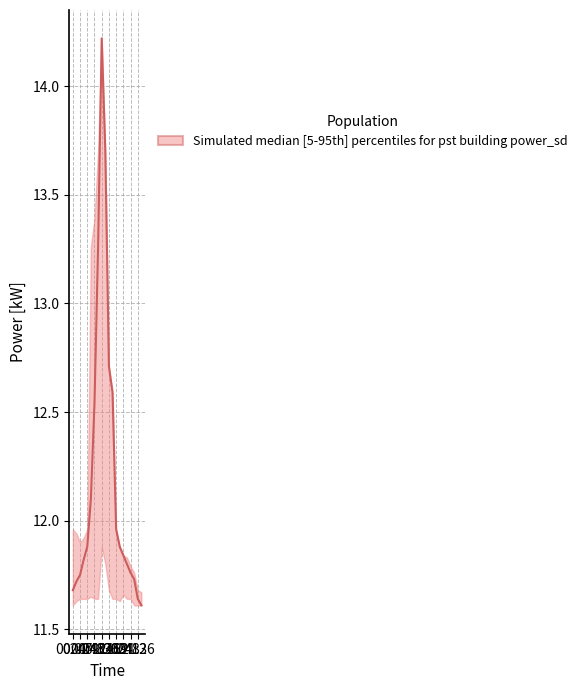

What is the maximum value shown in the chart?

14.2